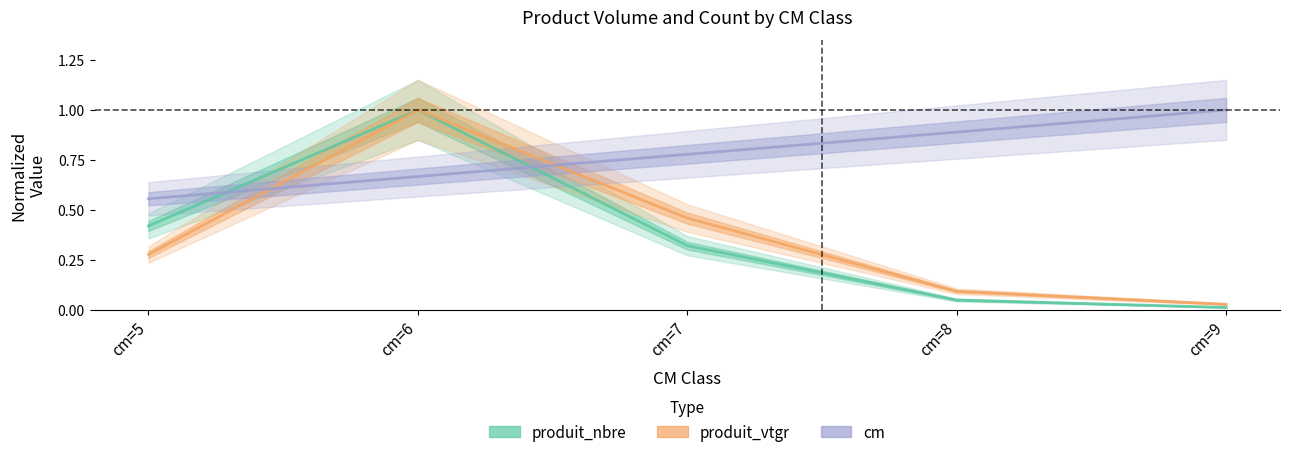

Is it true that cm equals 0.6 at cm=5?

True